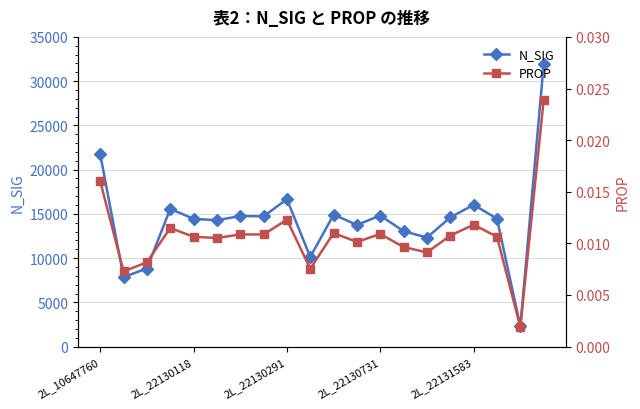

How many lines are shown in the chart?

2